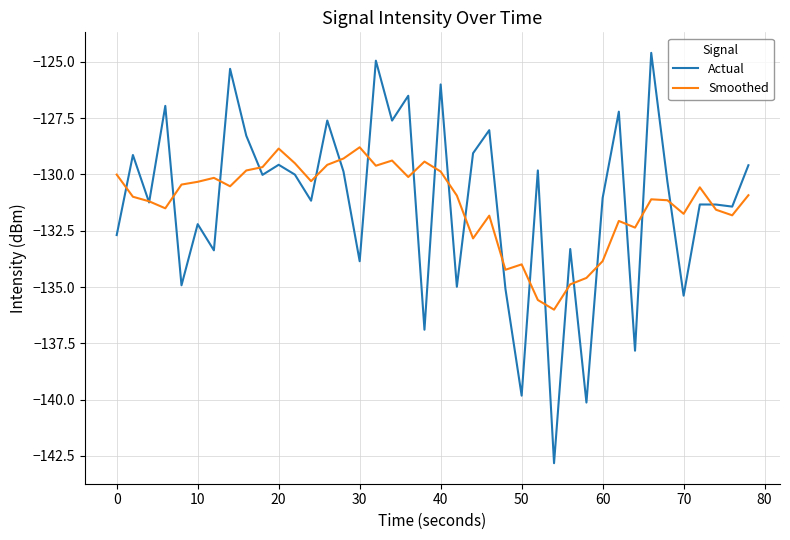

How many lines are shown in the chart?

2